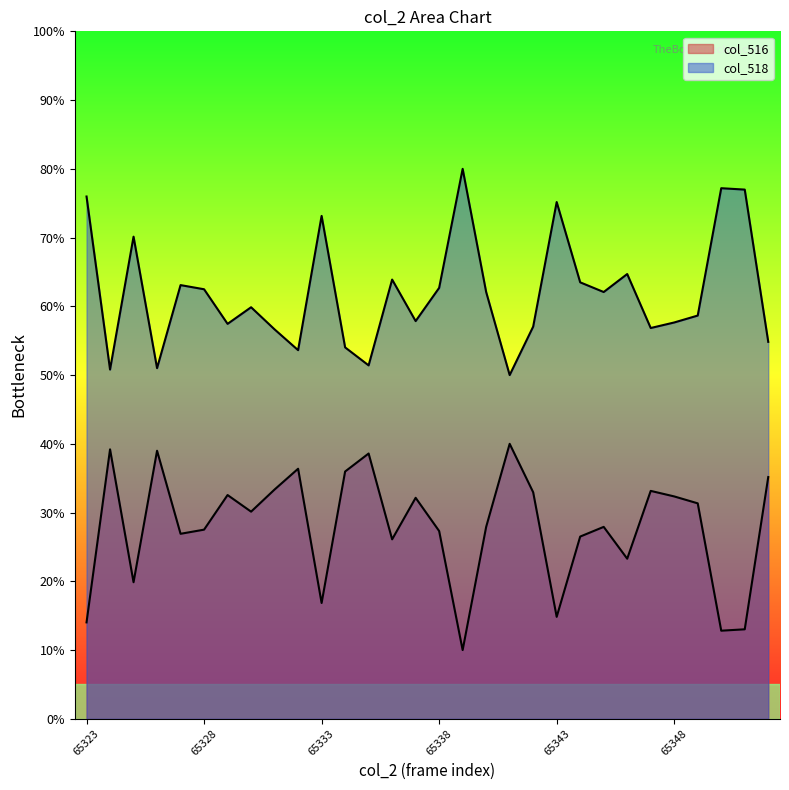

True or false: col_518 has more than 0 points higher than both neighbors.

True